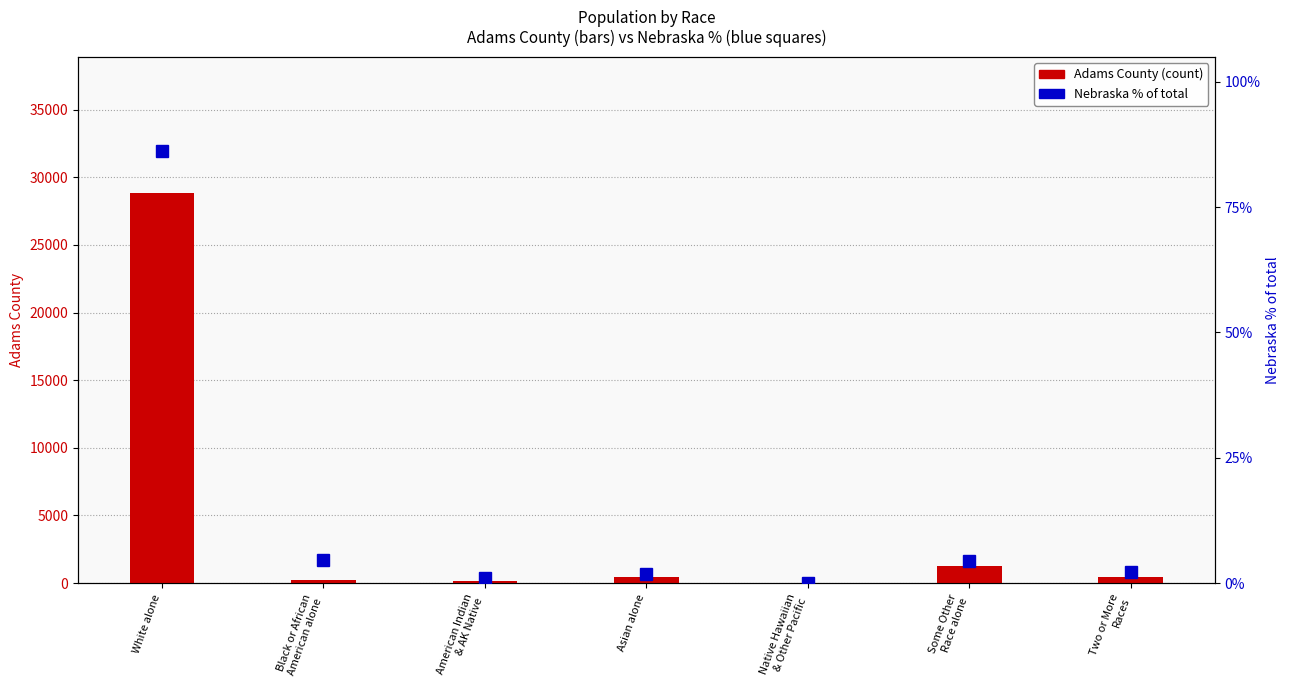

List the series in order of their peak value, highest first.

Adams County, Nebraska % of total